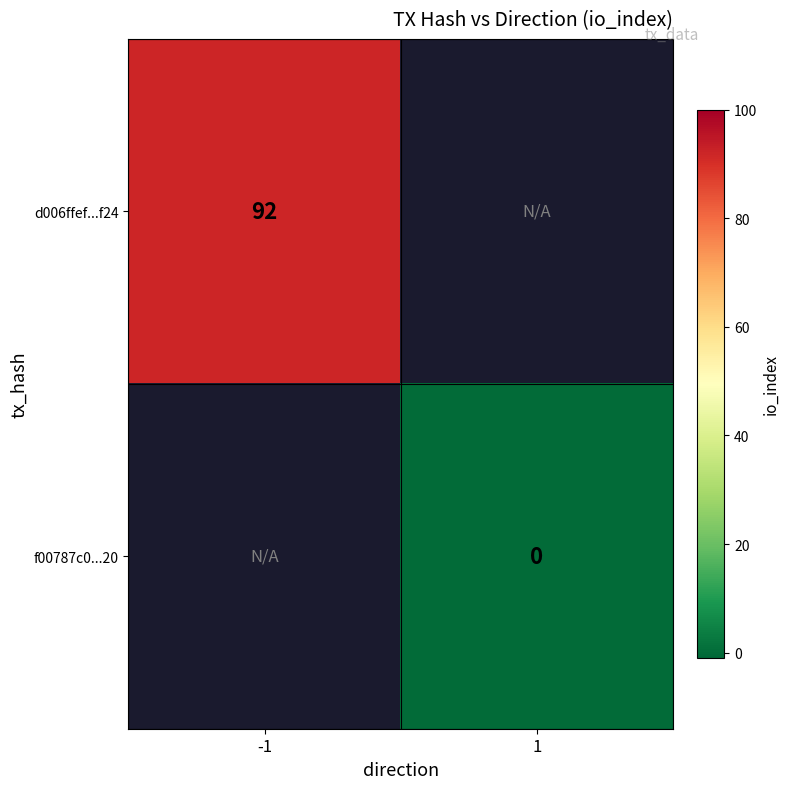

What is the total value across all series at -1?

91